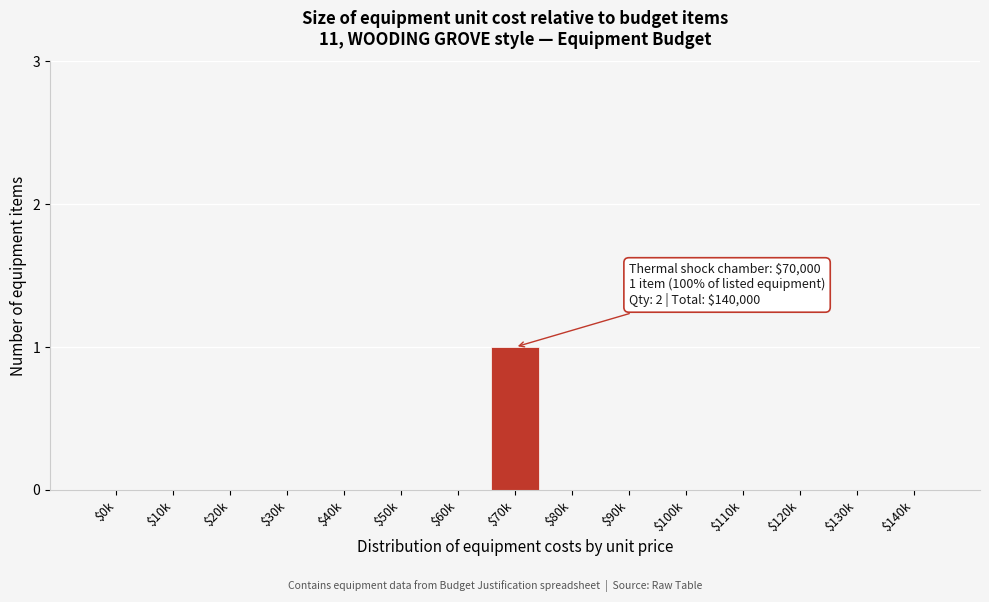

The value at $40k is 1. True or false?

False